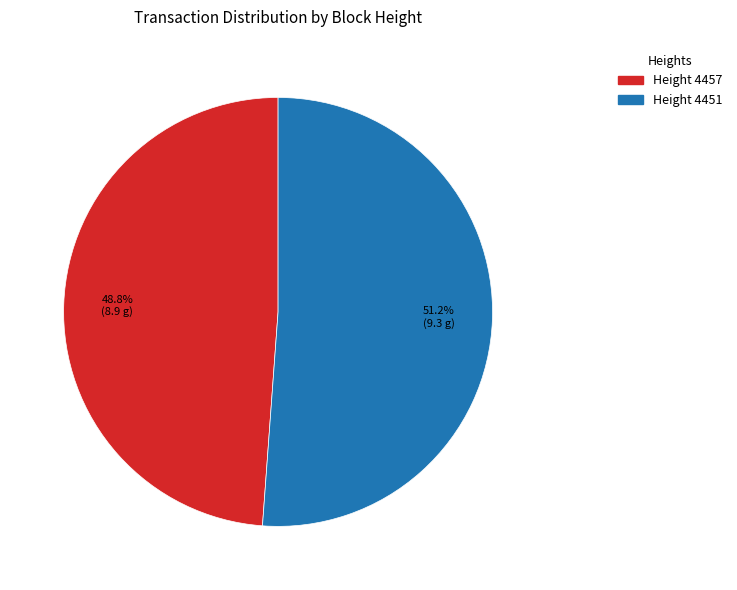

Does any single category account for the majority?

Yes